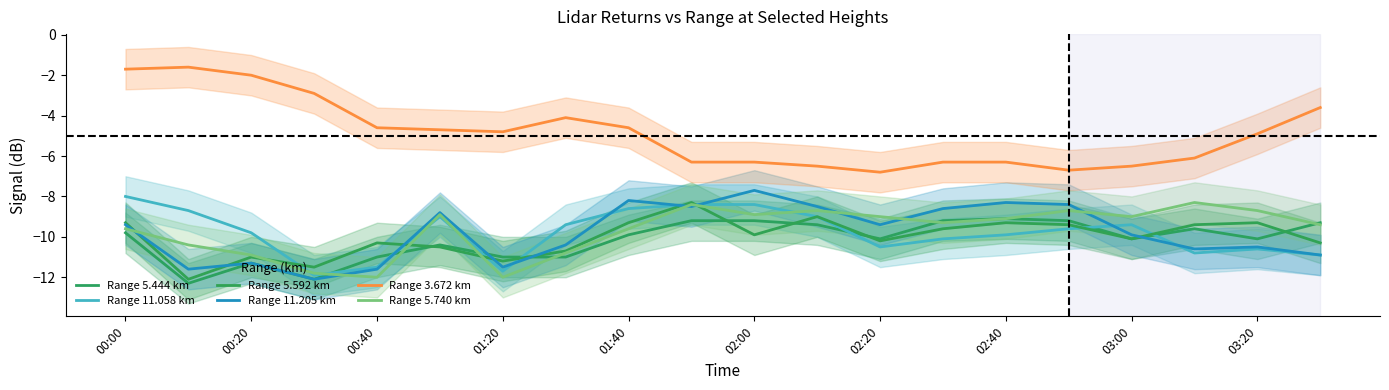

True or false: Range 5.740 km and Range 3.672 km cross at least once.

False